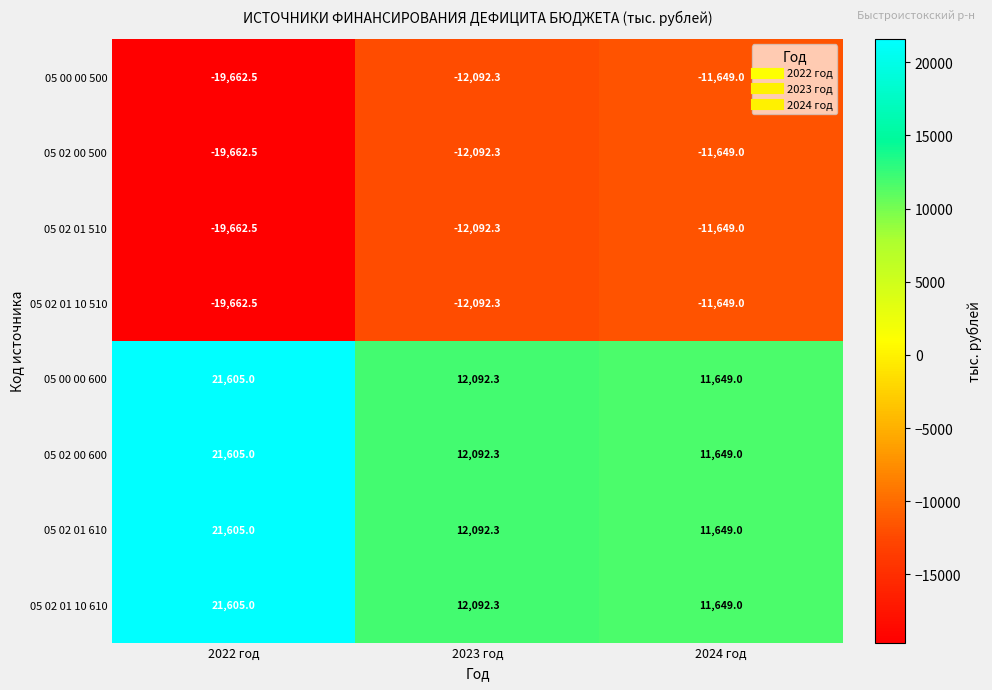

How many data points in 05 02 00 500 are less than -12092?

2